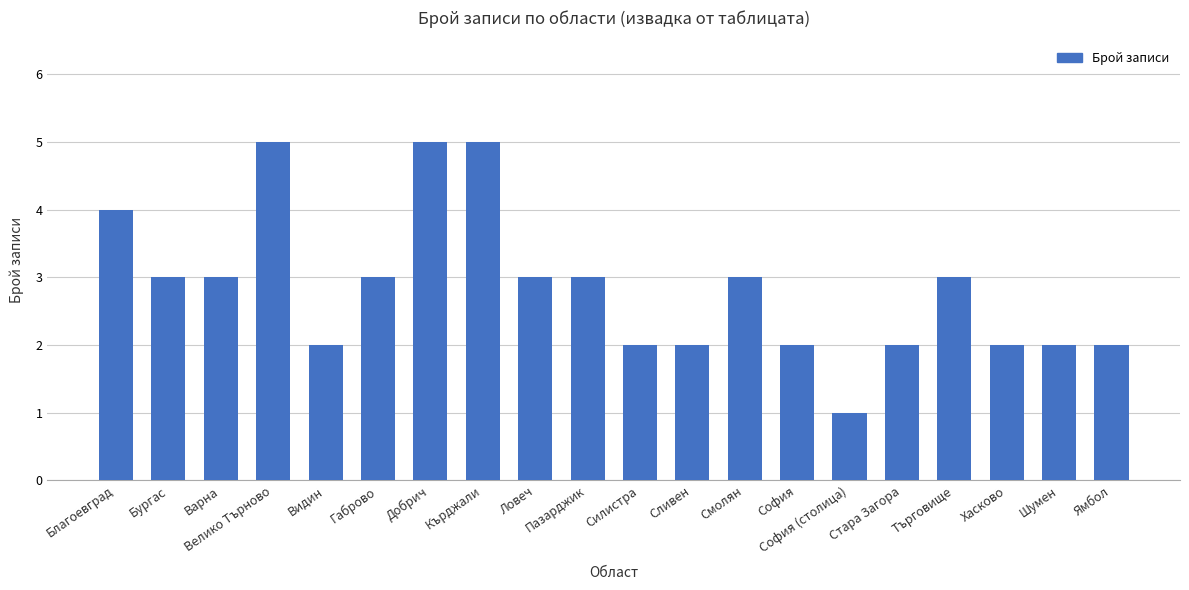

What is the maximum value shown in the chart?

5